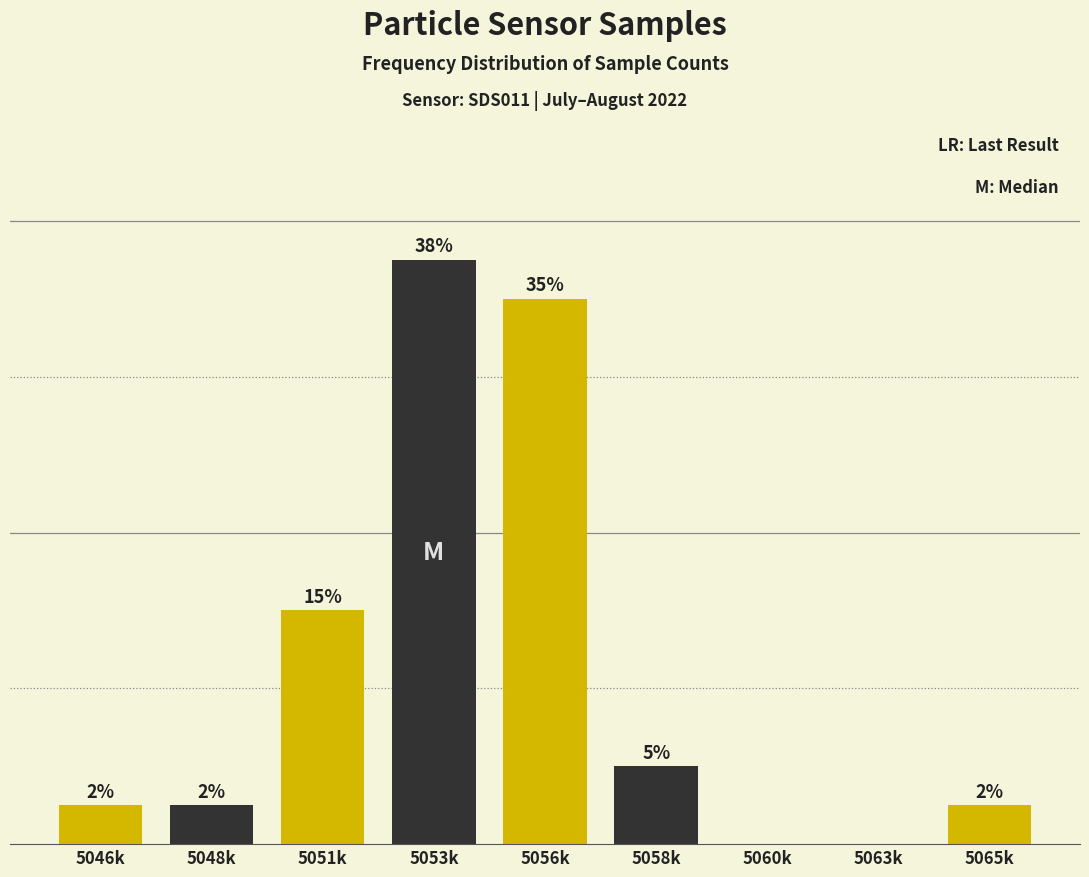

Are the bars horizontal?

No